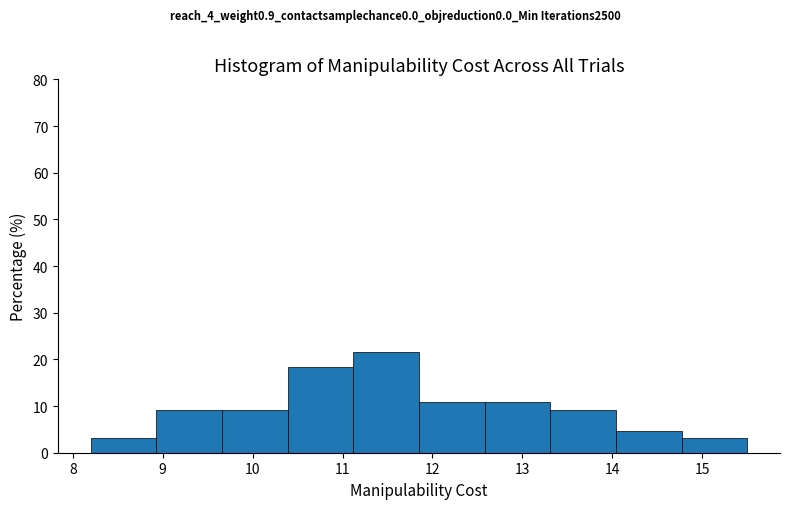

Reading left to right, transcribe this chart: for each bar, give the range it covers on the x-axis and its height. Neither the bar edges nor the heights are printed on the chart, so give them approximately, as read against the axes.

8.20 to 8.93: 3
8.93 to 9.66: 9
9.66 to 10.39: 9
10.39 to 11.12: 18
11.12 to 11.85: 22
11.85 to 12.58: 11
12.58 to 13.31: 11
13.31 to 14.04: 9
14.04 to 14.77: 5
14.77 to 15.50: 3